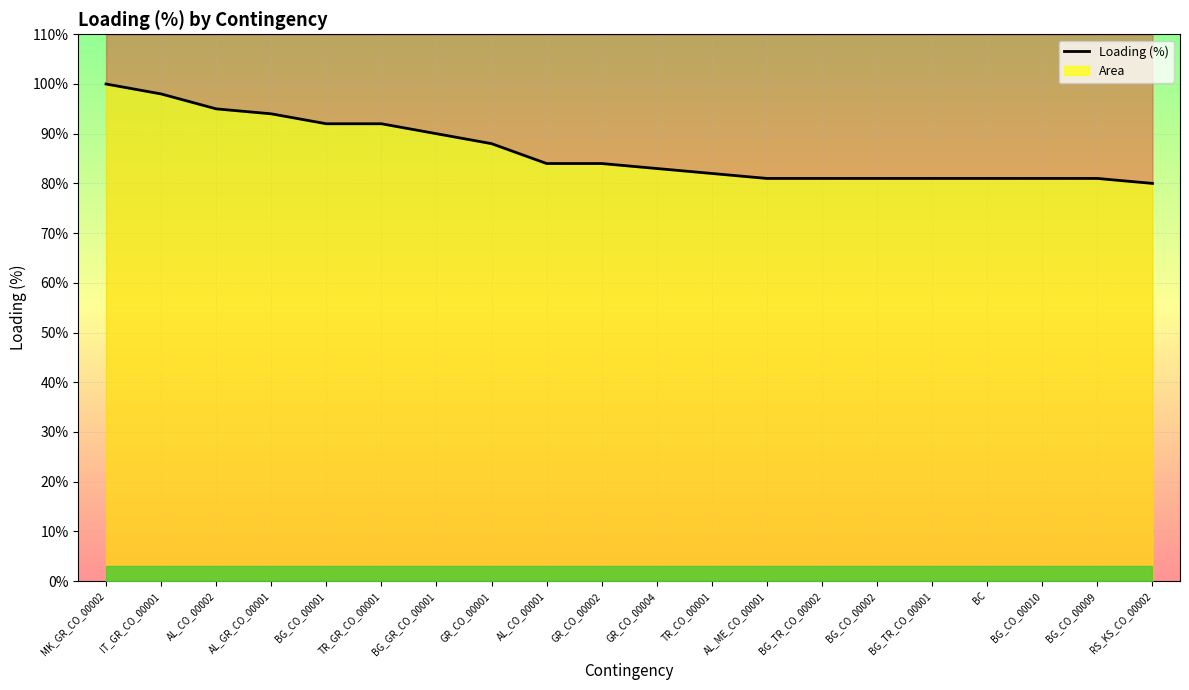

What is the difference between the maximum and second lowest values?

19